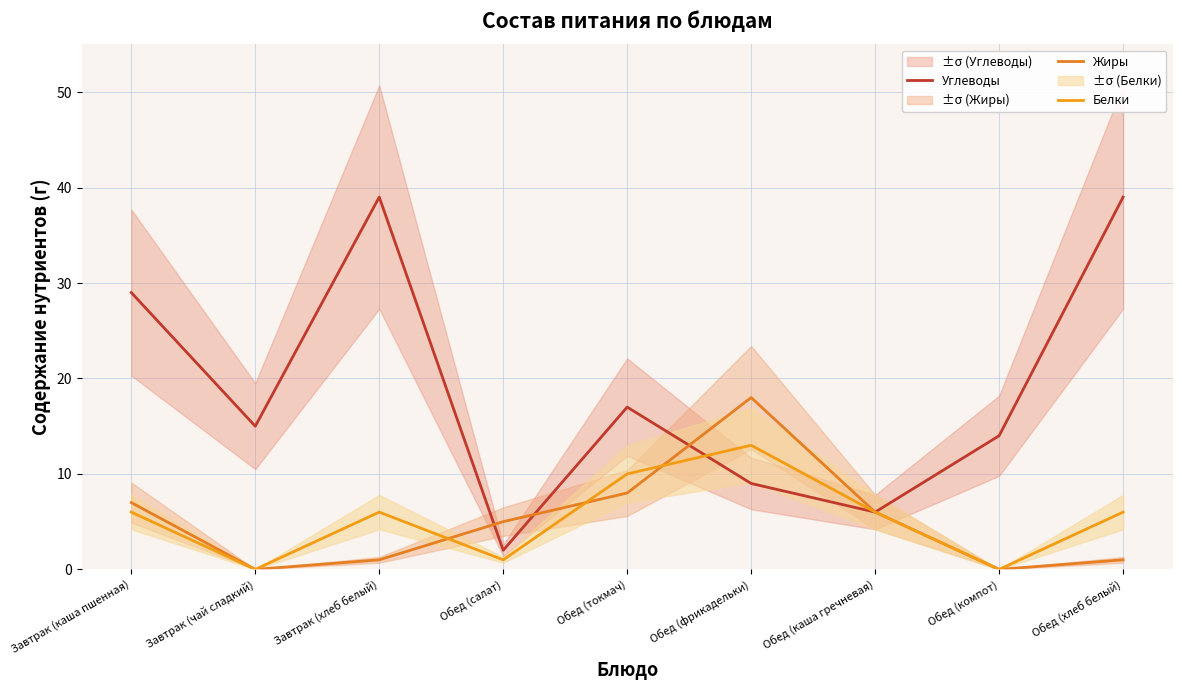

Which series has the largest total across all categories?

Углеводы